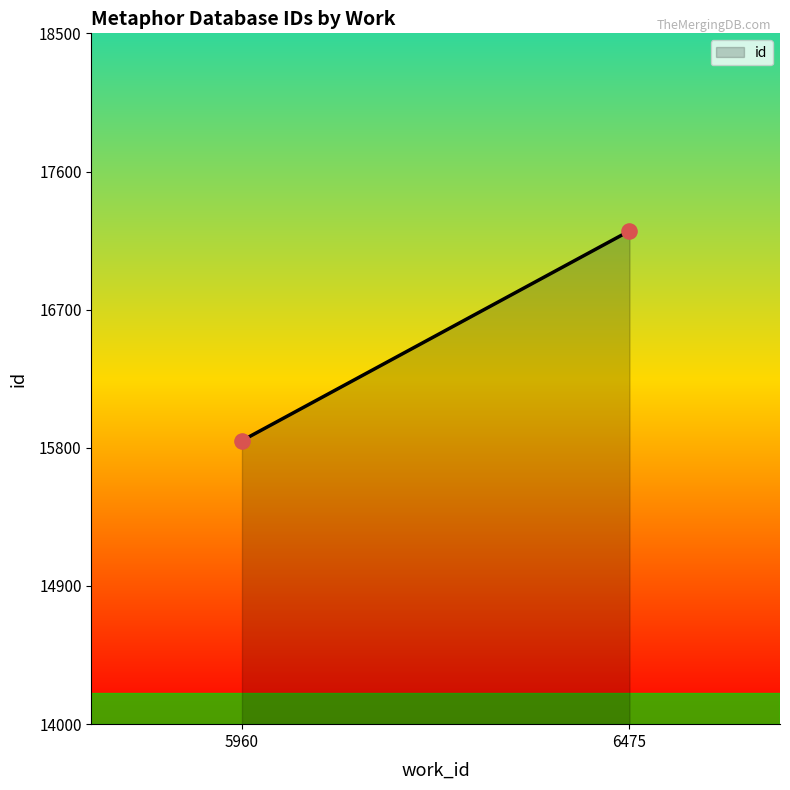

What is the average X value?

6217.5